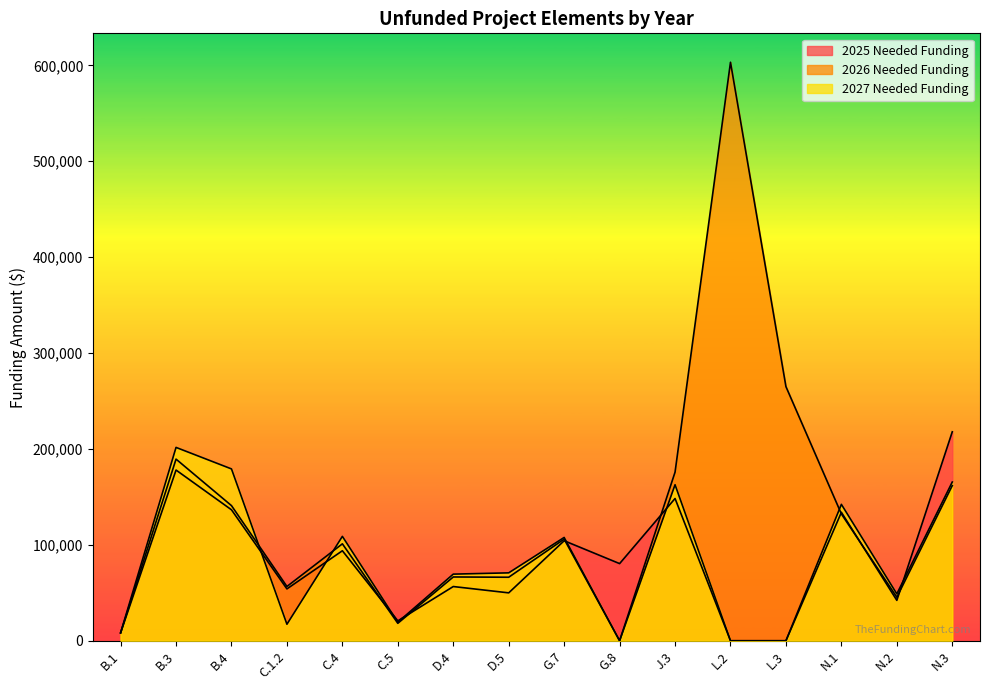

What is the difference between the highest and lowest values at C.4?

15010